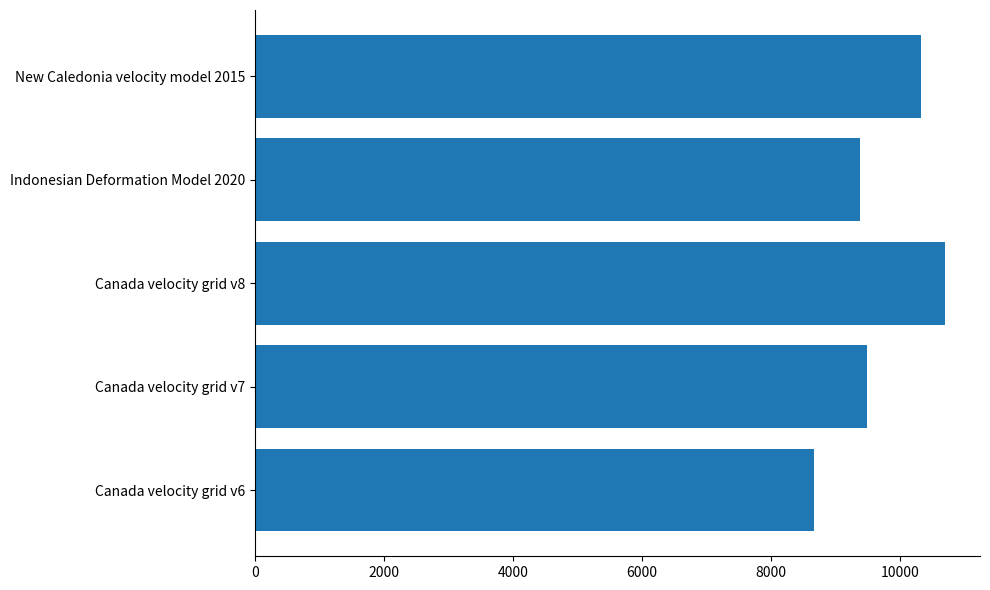

How many series are shown in this chart?

1